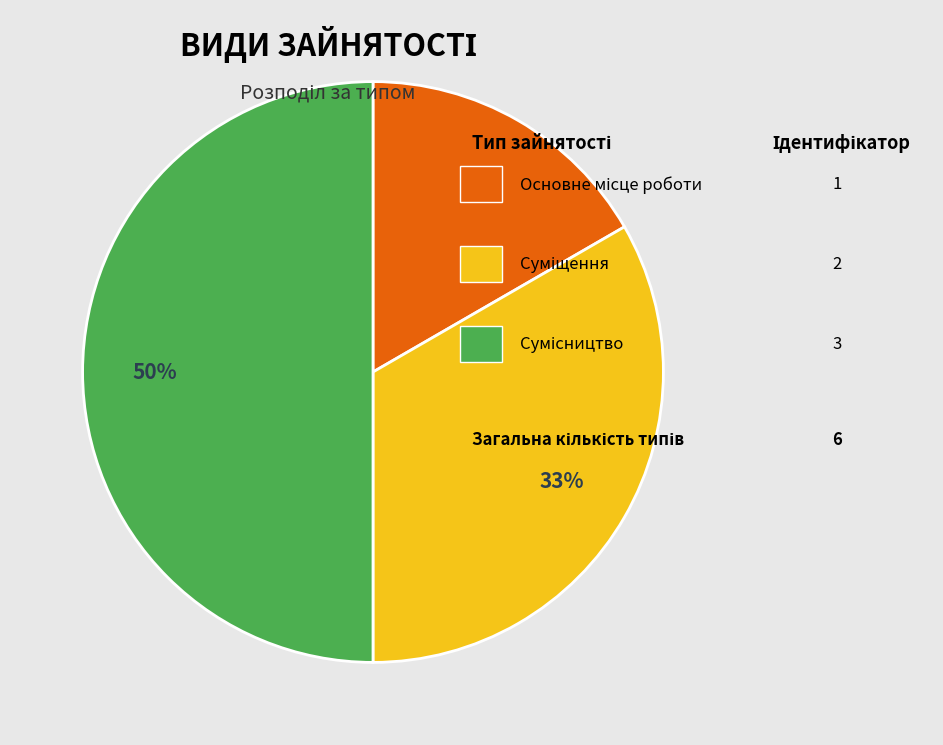

To the nearest percent, what is the difference between the largest and smallest slice percentages?

33%